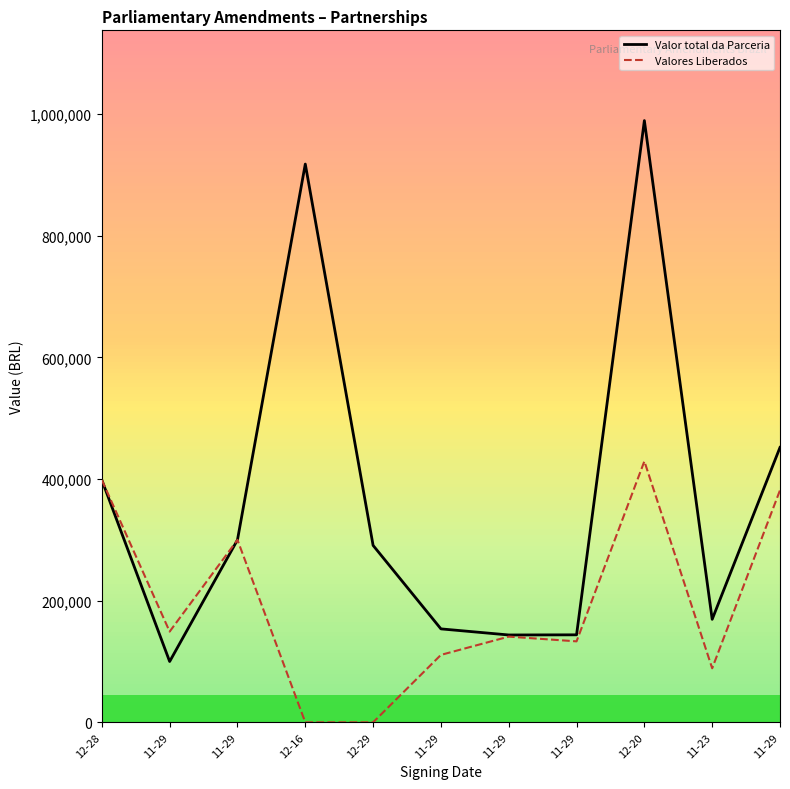

List the series in order of their peak value, highest first.

Valor total da Parceria, Valores Liberados